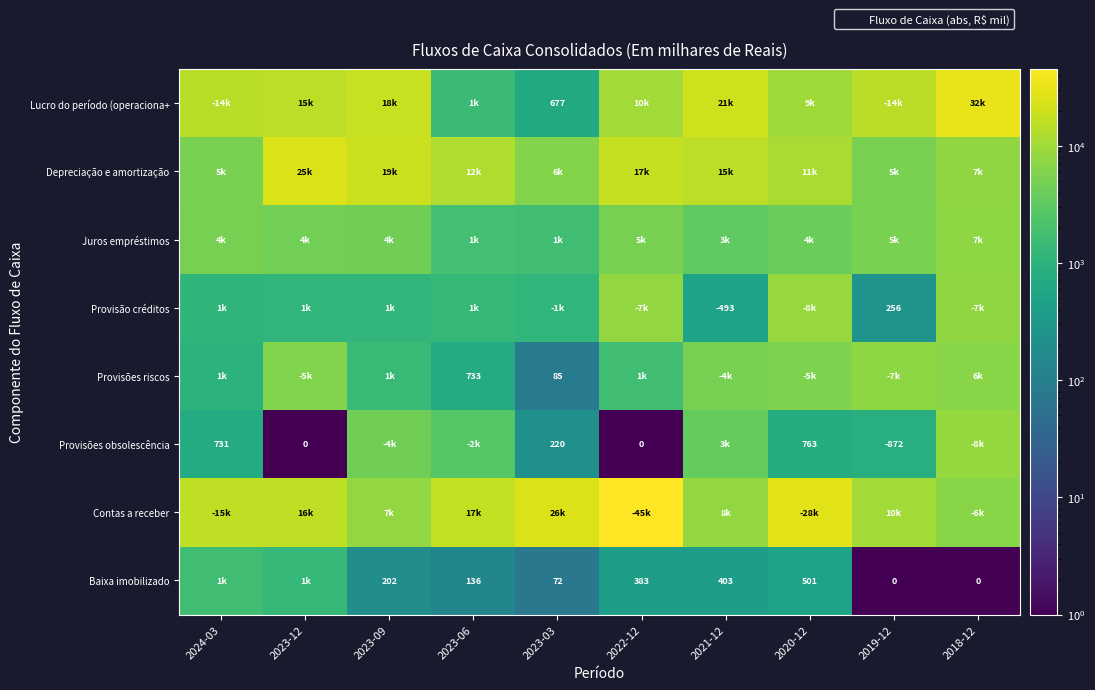

The Baixa imobilizado series shows 72.0 at 2023-03. True or false?

True